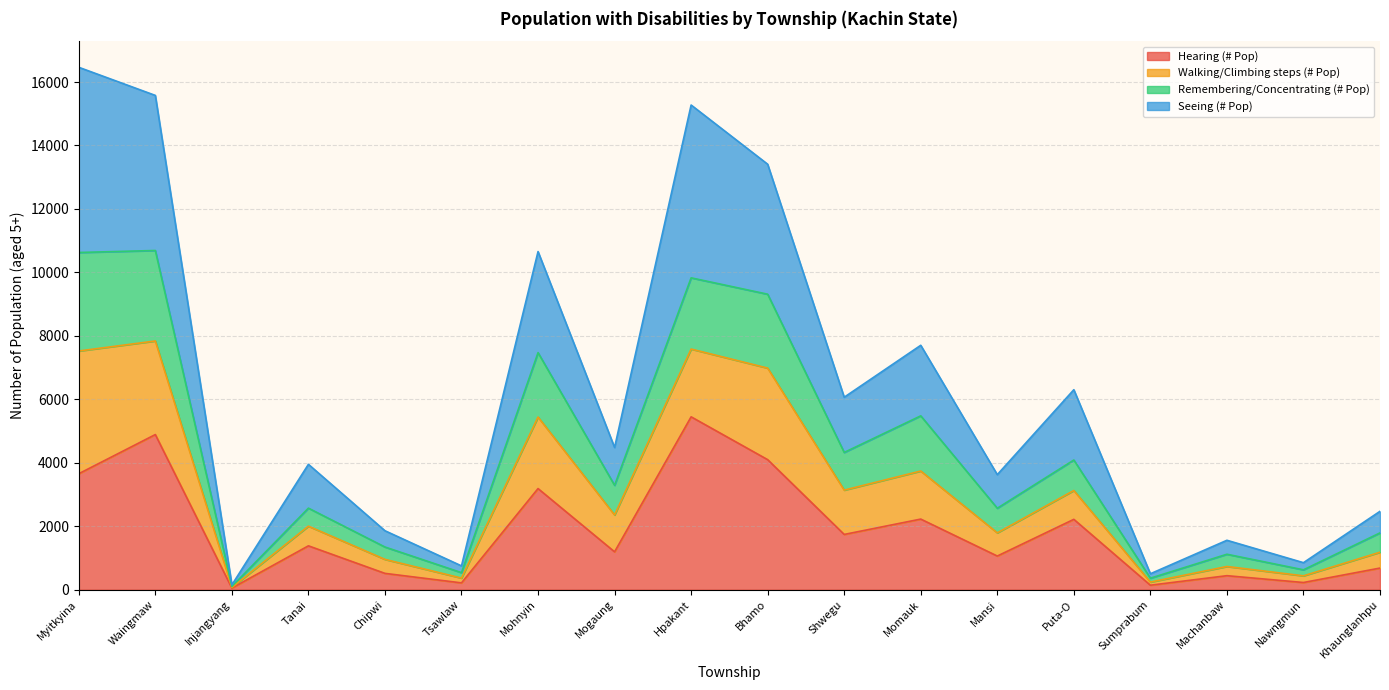

Rank the categories by Hearing (# Pop) value from lowest to highest.

Injangyang, Sumprabum, Tsawlaw, Nawngmun, Machanbaw, Chipwi, Khaunglanhpu, Mansi, Mogaung, Tanai, Shwegu, Puta-O, Momauk, Mohnyin, Myitkyina, Bhamo, Waingmaw, Hpakant